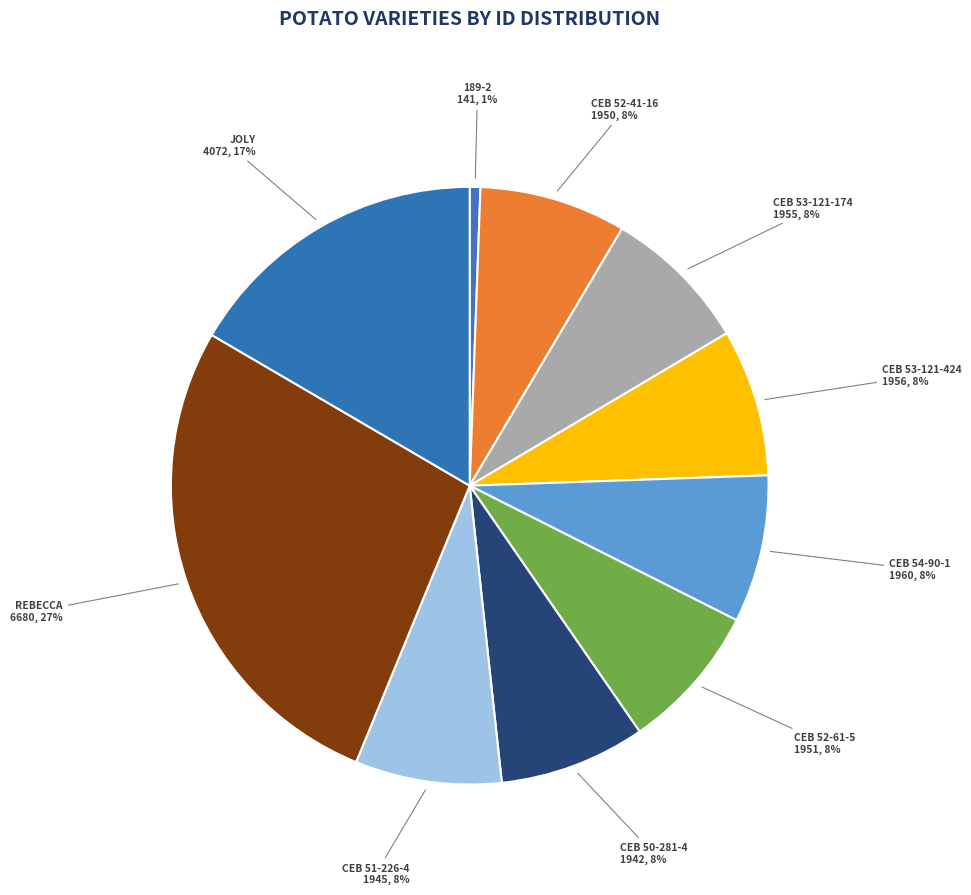

To the nearest percent, what percentage of the pie is CEB 51-226-4?

8%